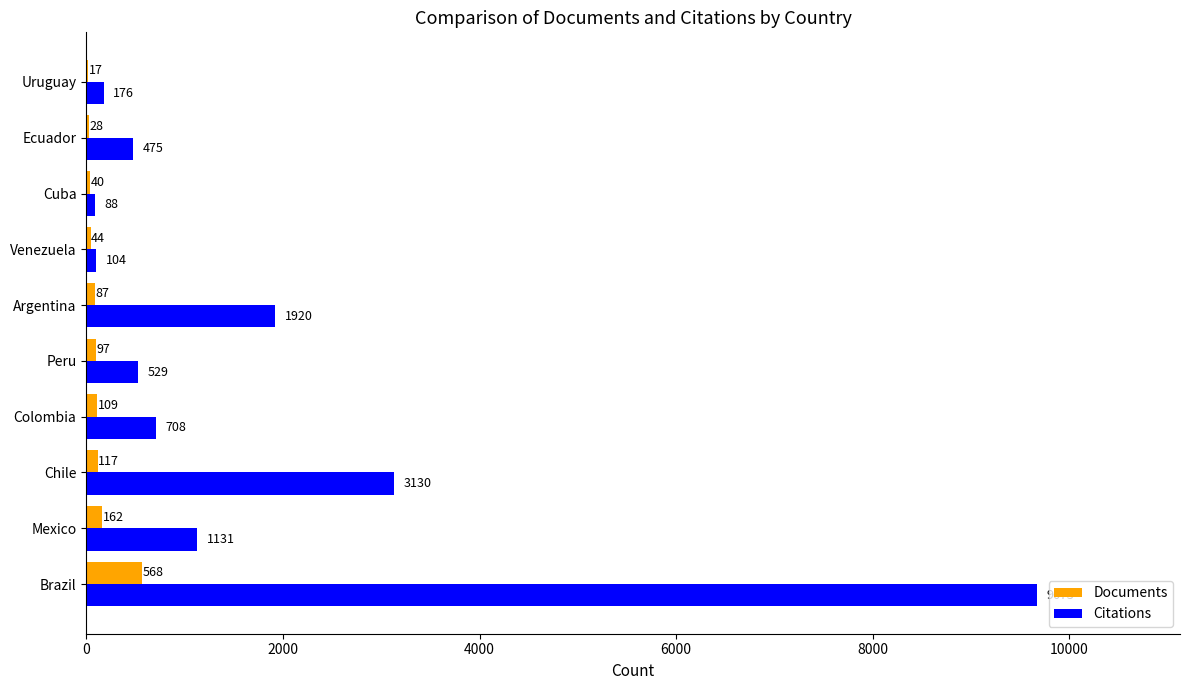

What is the sum of the Citations values at Peru and Ecuador?

1004